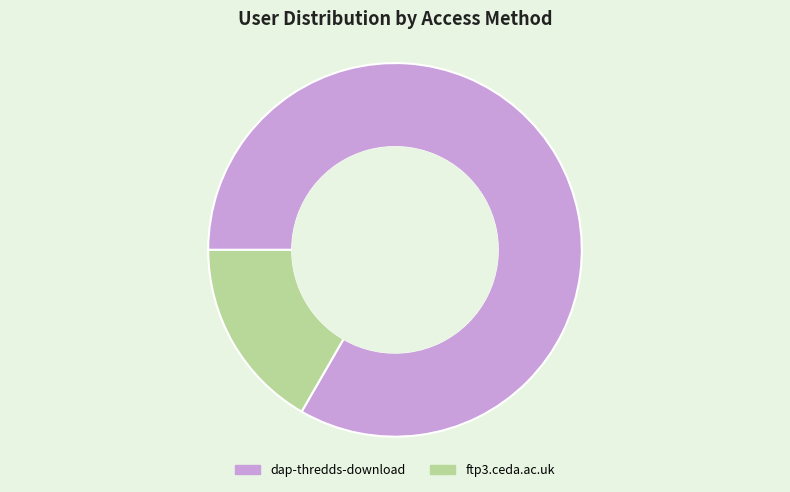

Which slice represents more than half of the pie?

dap-thredds-download